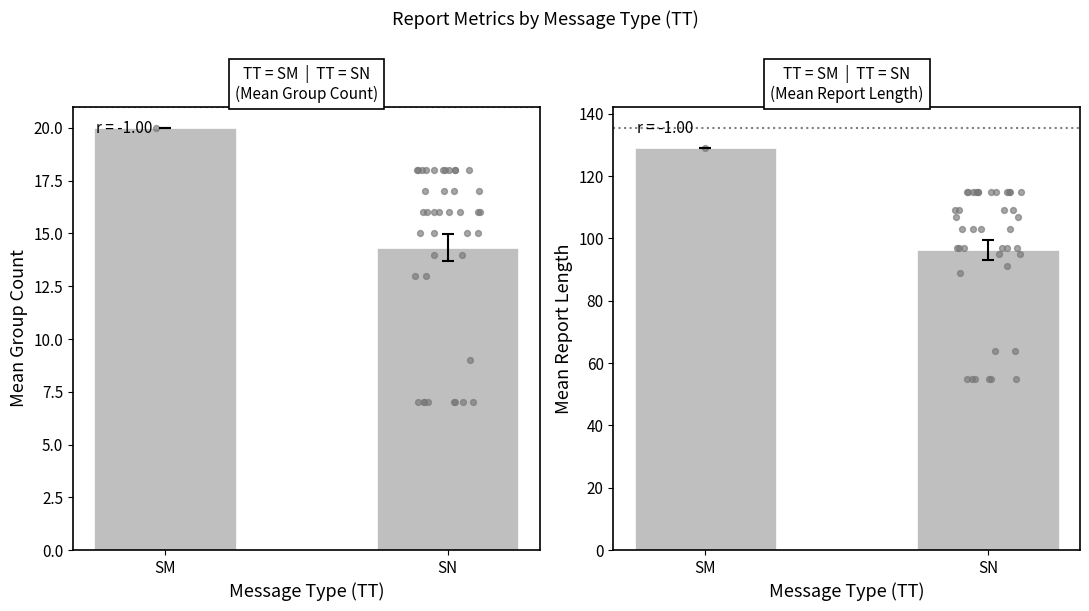

What is the change in value from SM to SN?

-32.7